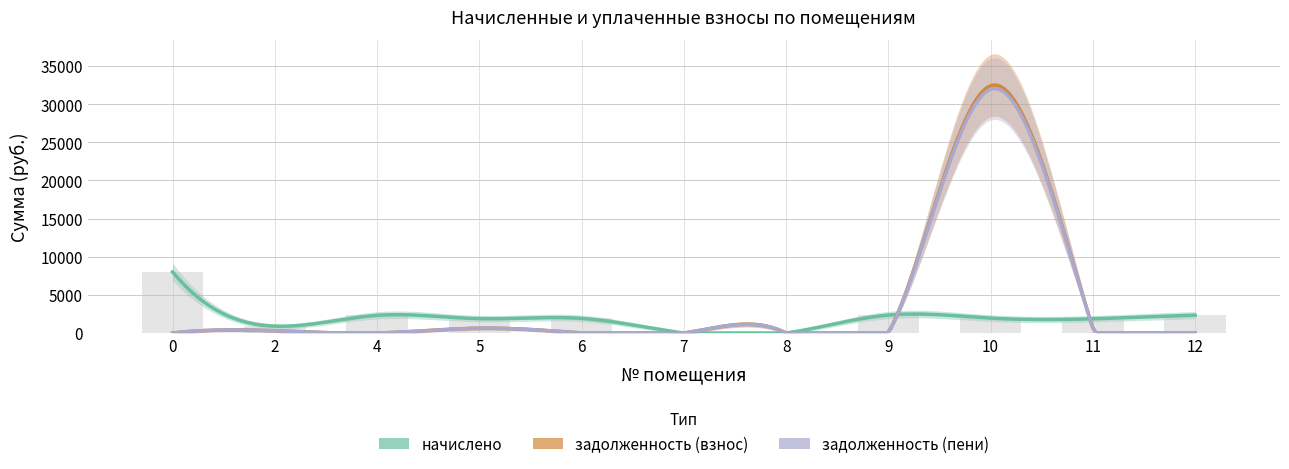

Between 6 and 7, which series saw the biggest shift?

начислено